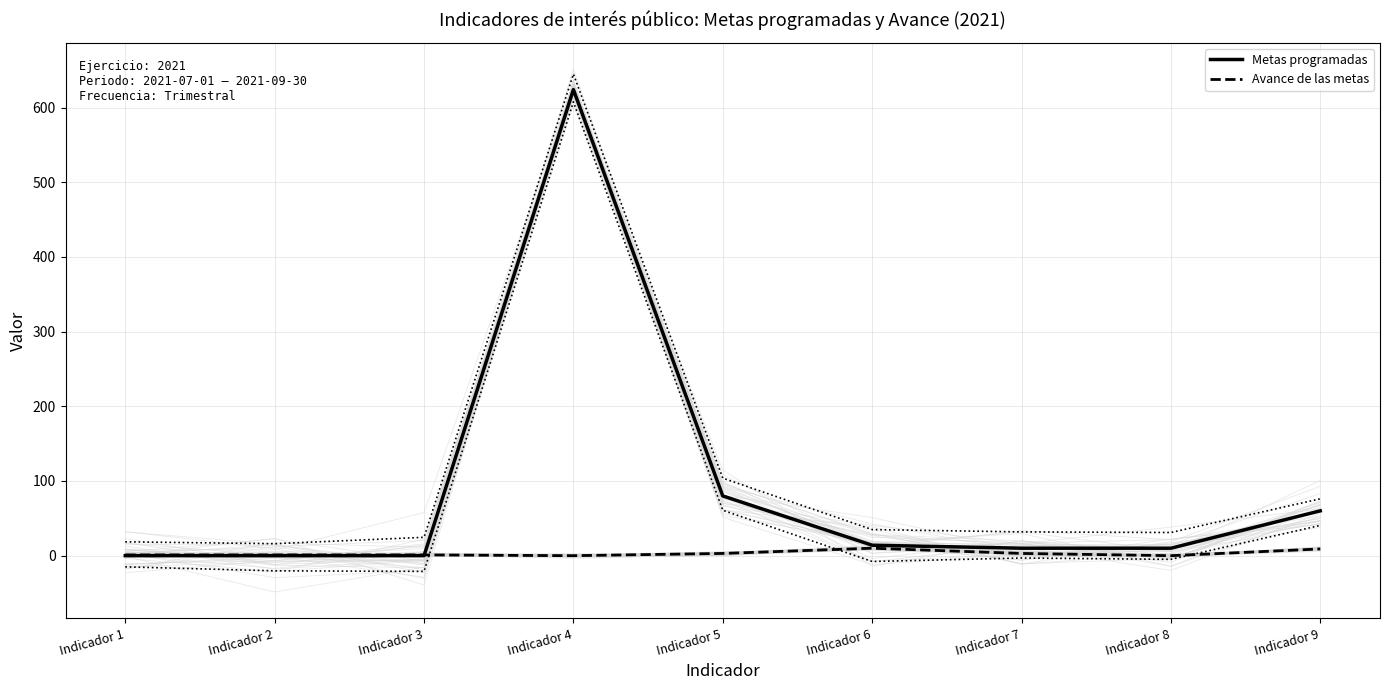

How many values in the Avance de las metas series exceed 1?

4